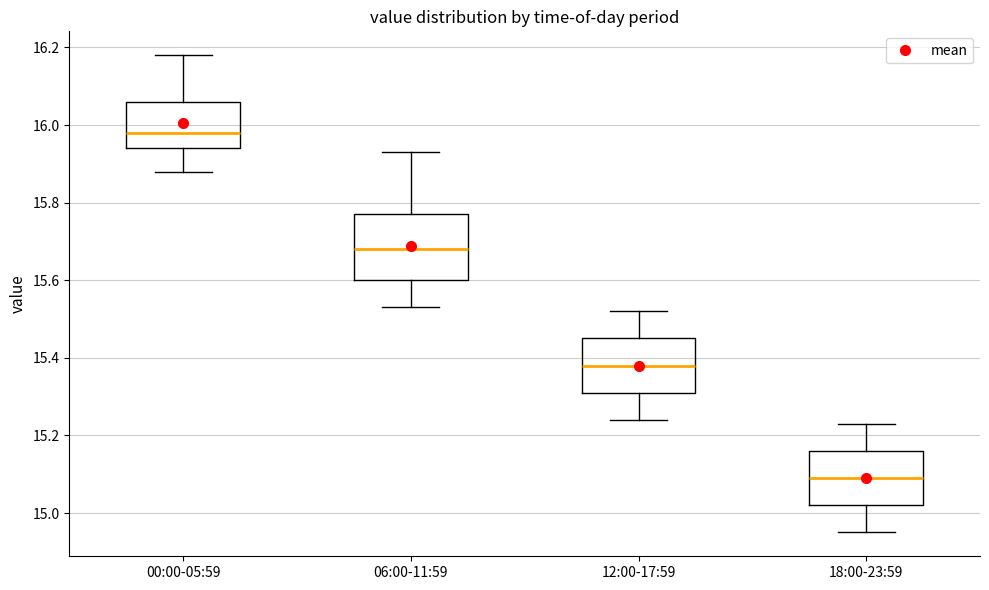

Which box is the tallest, from its lower edge to its upper edge?

06:00-11:59